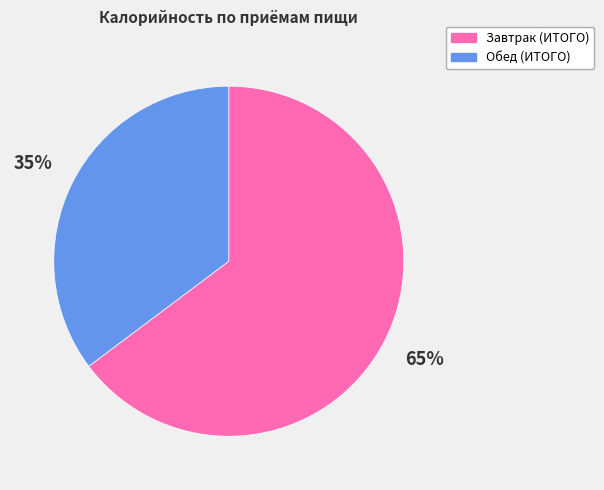

What is the largest slice in the pie chart?

Завтрак (ИТОГО)